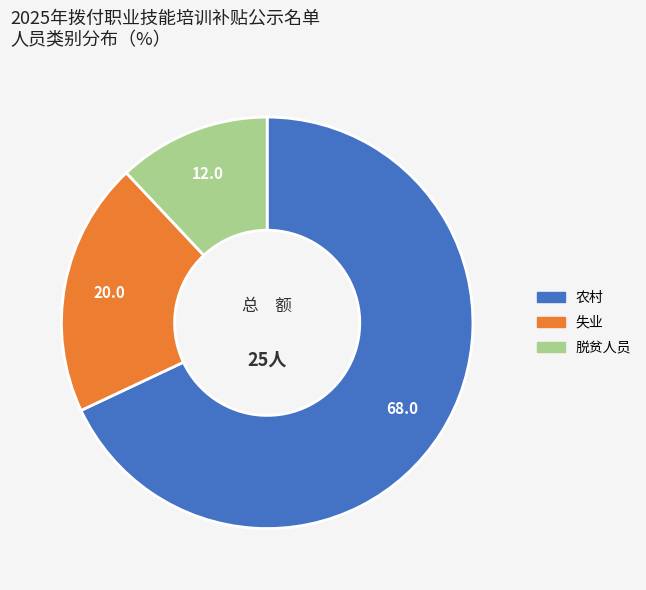

The 脱贫人员 slice represents 1% of the pie. True or false?

False